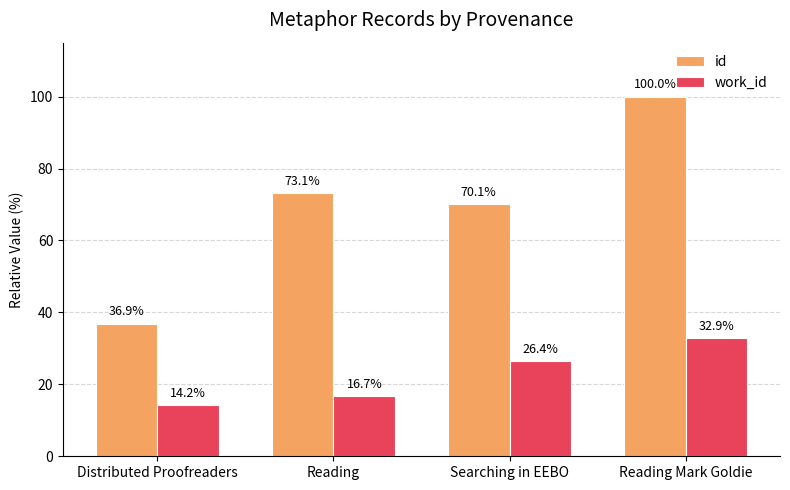

At Reading Mark Goldie, list the series in order from smallest to largest.

work_id, id